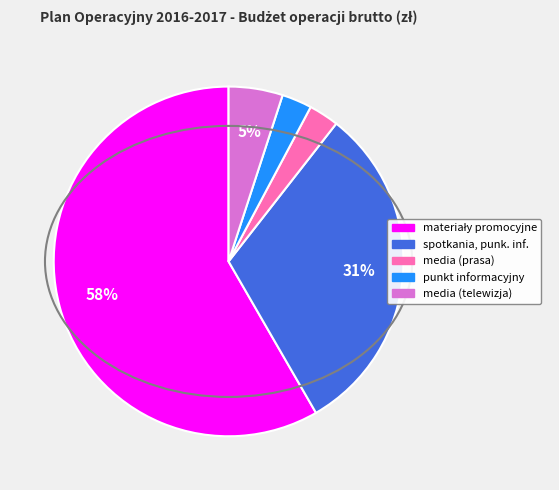

Is there a majority slice in this chart?

Yes